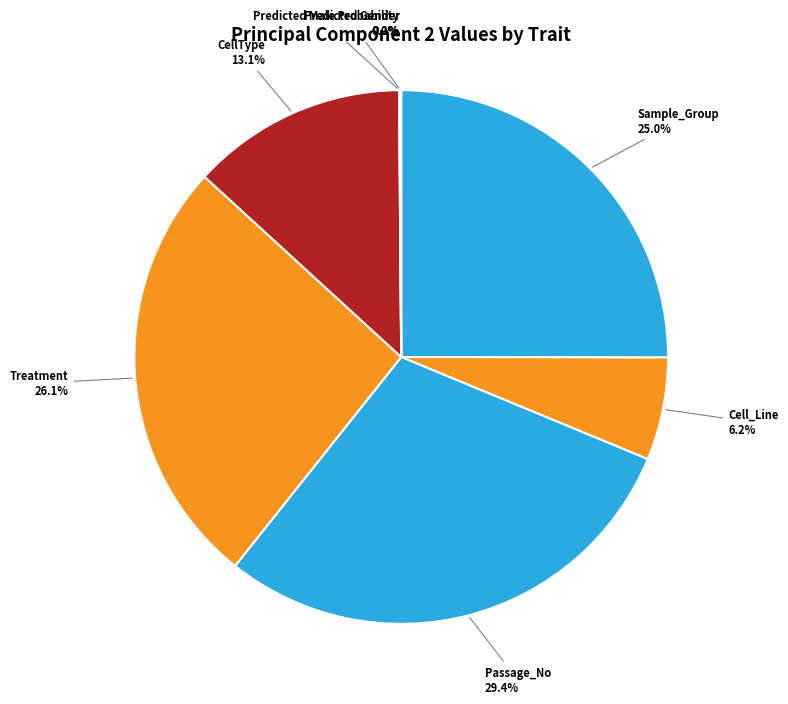

Is there a majority slice in this chart?

No